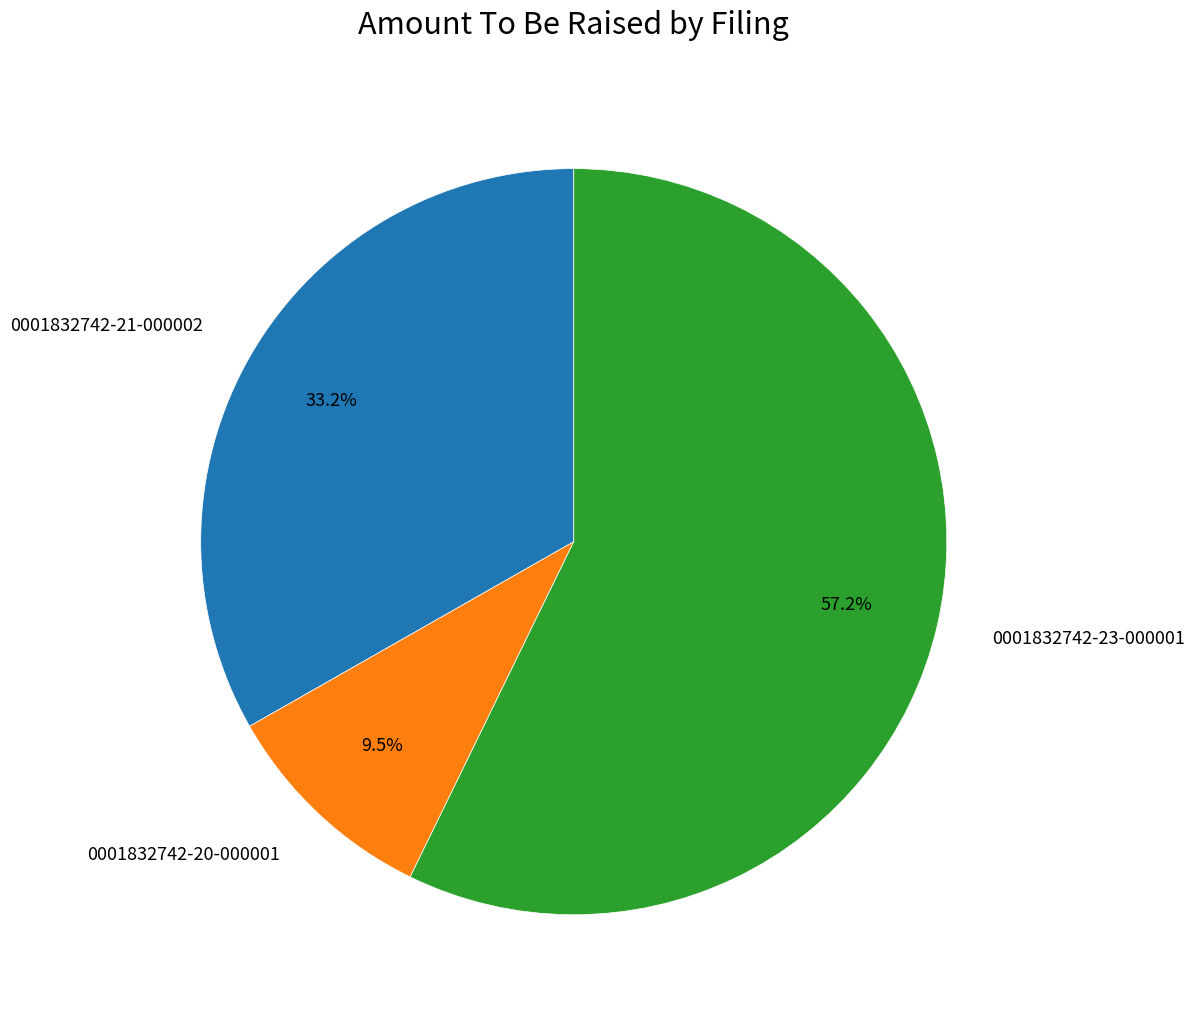

What is the largest slice in the pie chart?

0001832742-23-000001